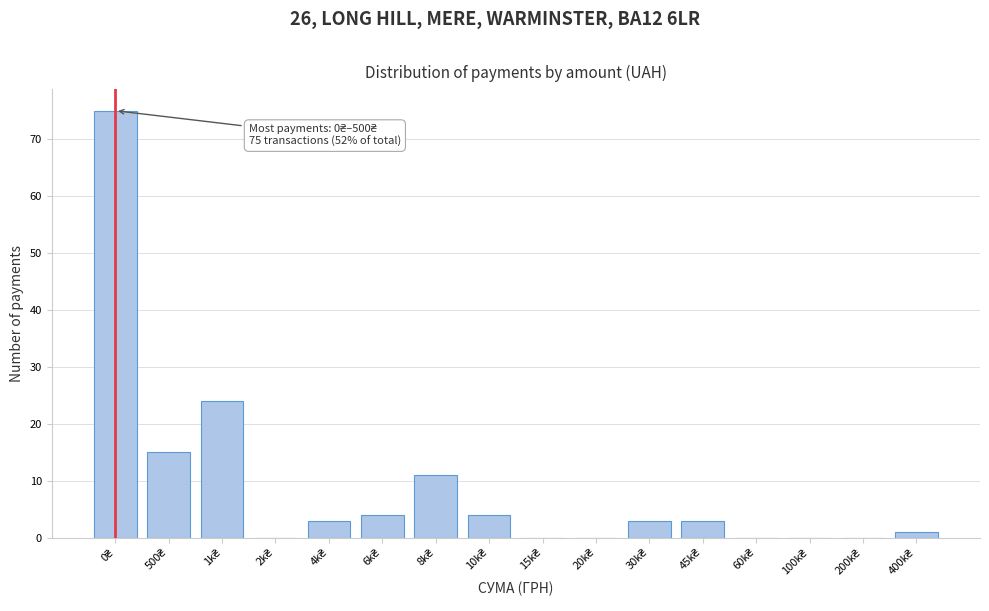

What is the sum of all values?

143